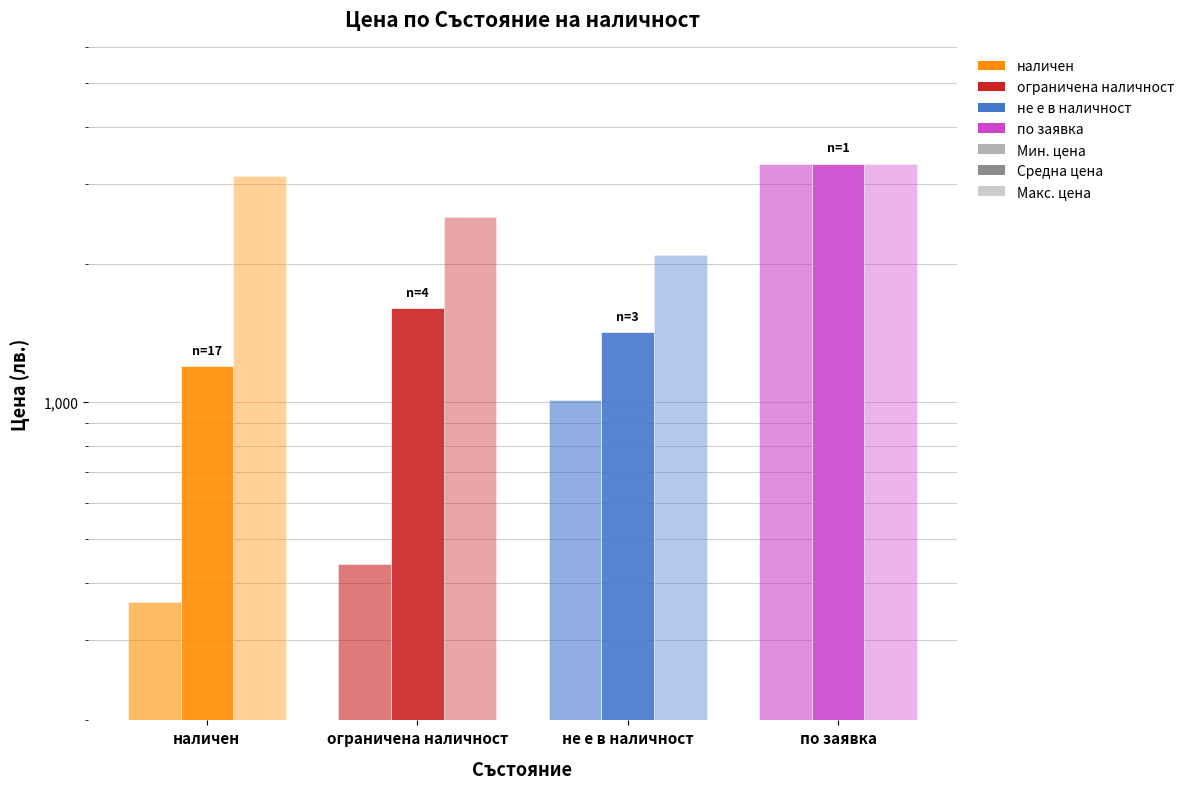

What is the difference between the second highest and second lowest values in the Средна цена series?

183.3